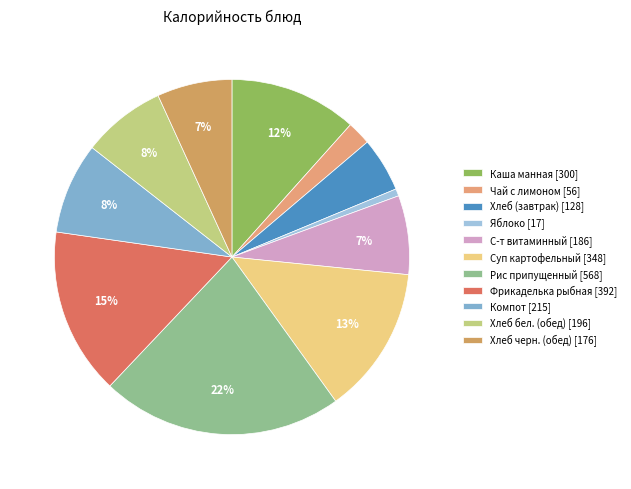

True or false: Чай с лимоном accounts for 2% of the total.

True